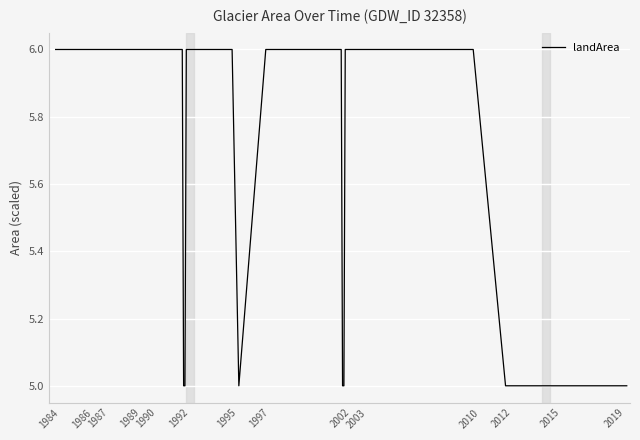

What is the maximum value shown in the chart?

6